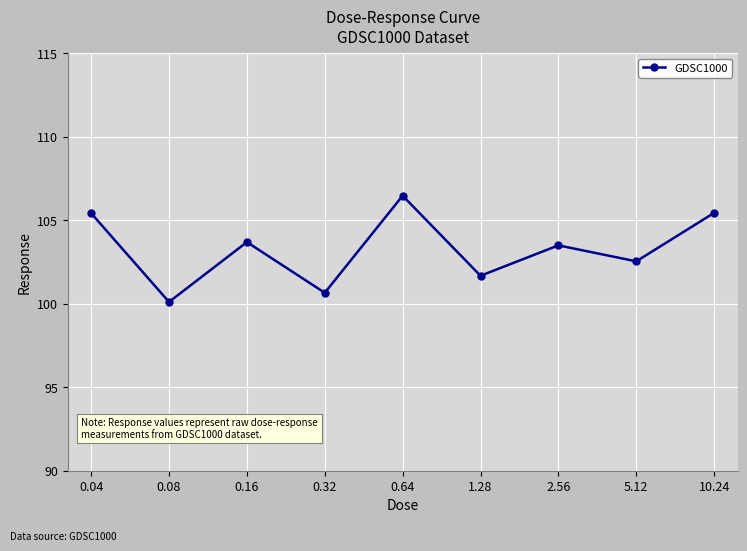

Where does the data first go above 103?

0.04